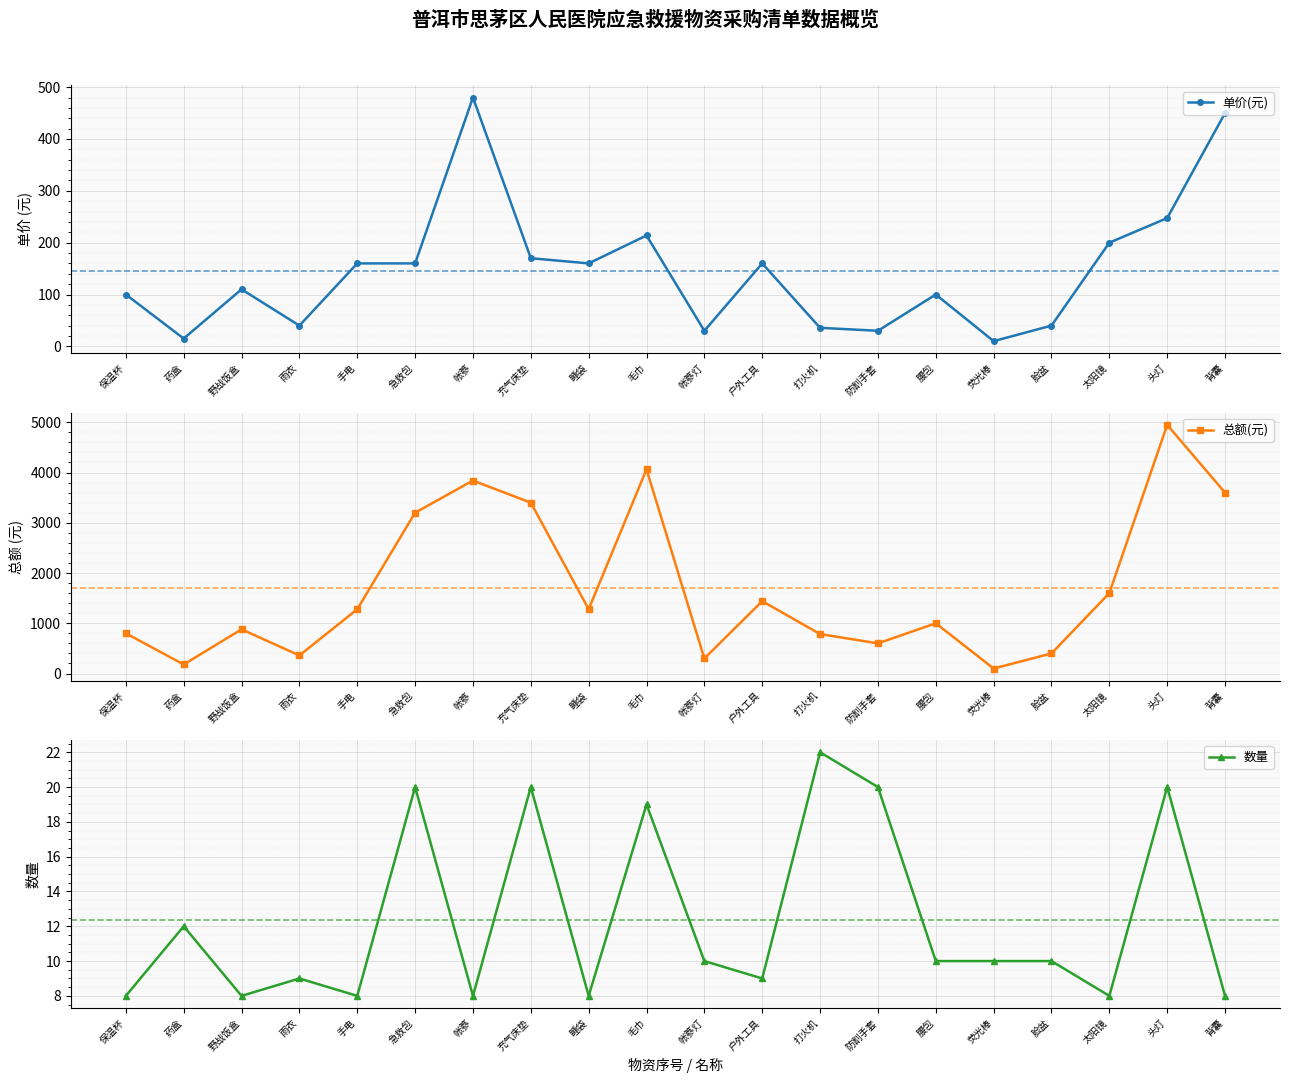

Which category has the lowest value across all series?

保温杯